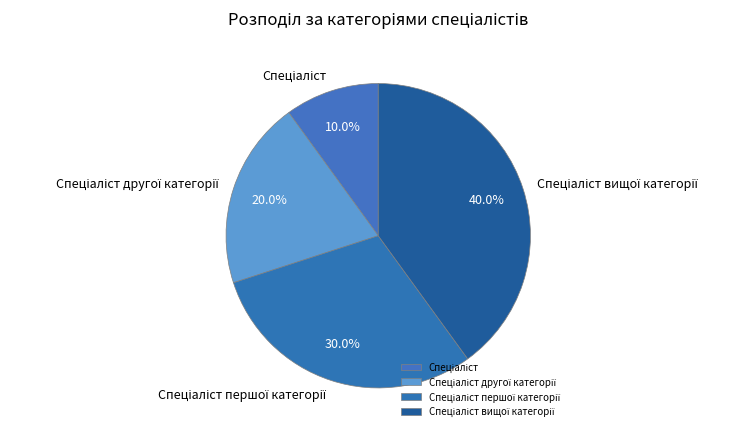

To the nearest percent, what is the difference between the largest and smallest slice percentages?

30%